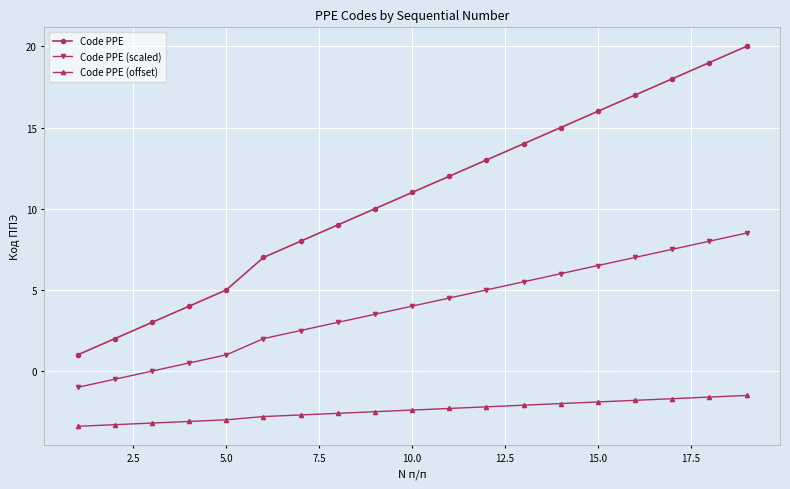

Rank the series by their maximum value, from lowest to highest.

Code PPE (offset), Code PPE (scaled), Code PPE